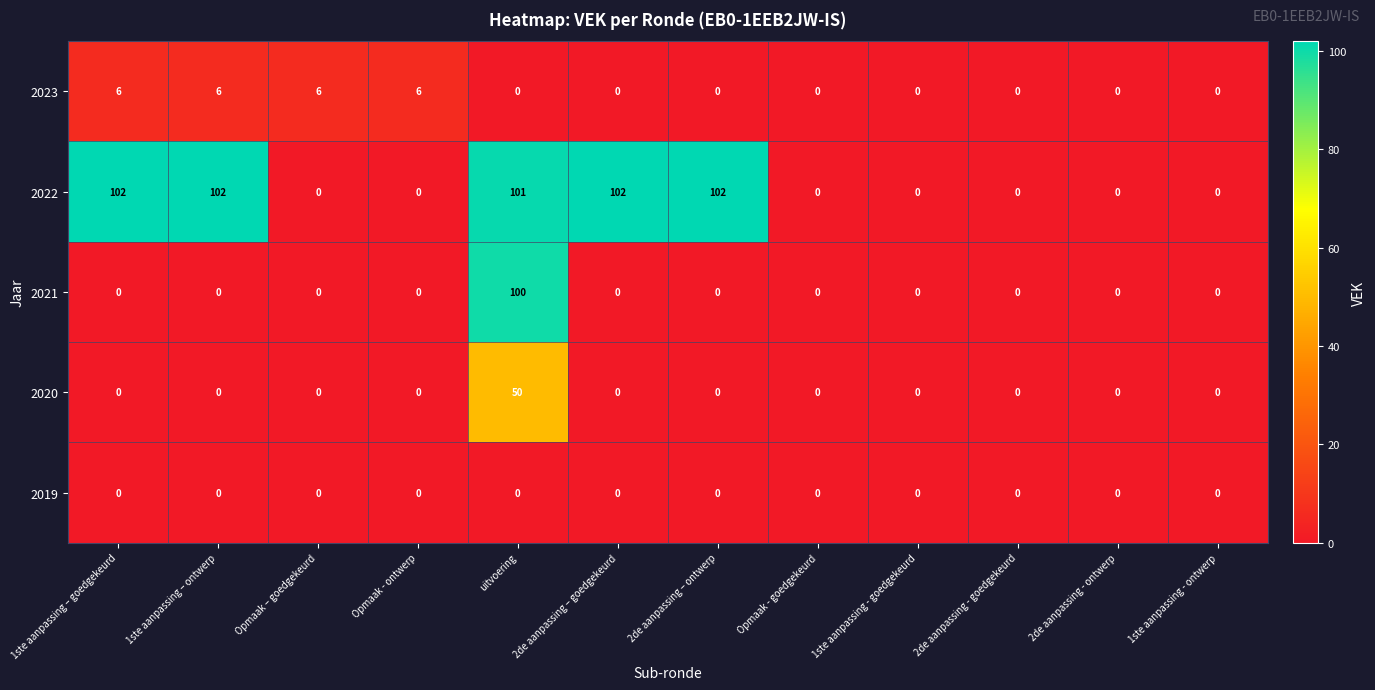

Where is 2022 nearest to the value 51?

uitvoering